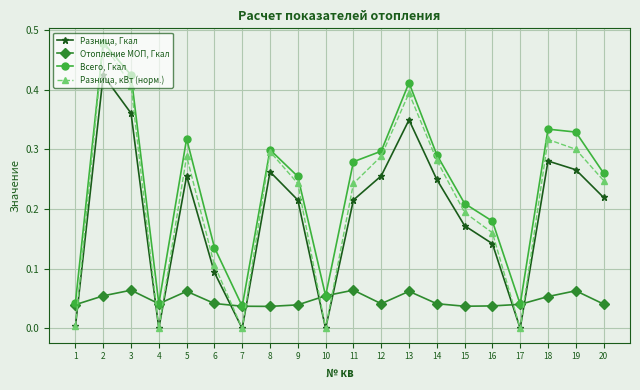

At 18, list the series in order from smallest to largest.

Отопление МОП, Гкал, Разница, Гкал, Разница, кВт (норм.), Всего, Гкал